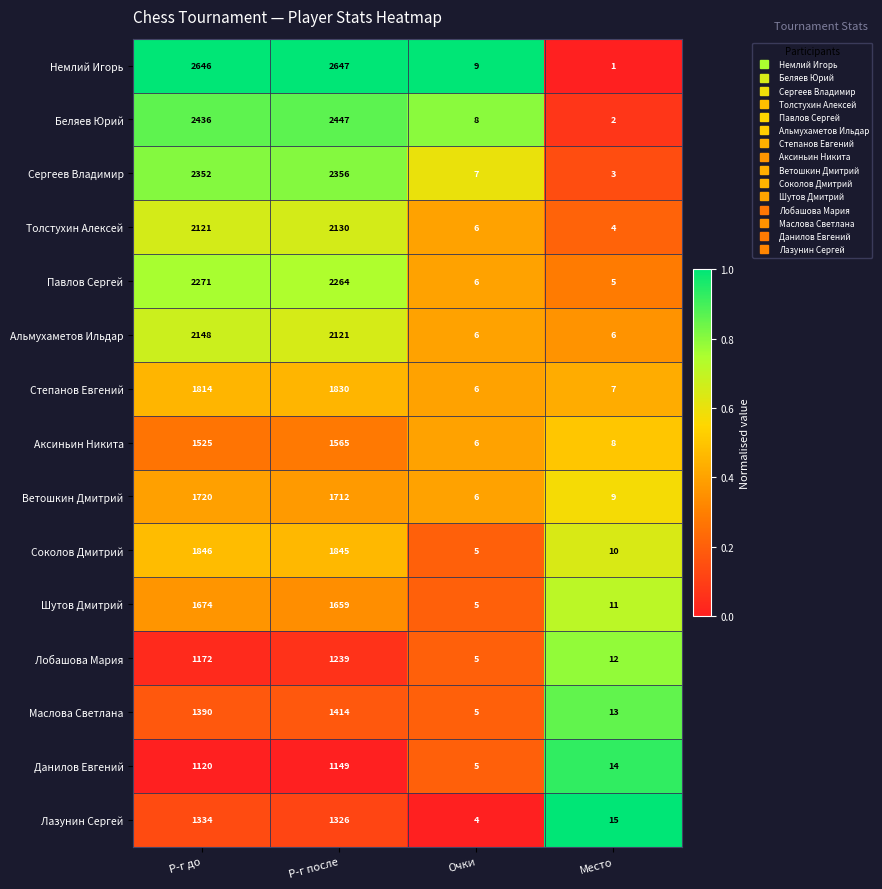

Rank the categories by Беляев Юрий value from highest to lowest.

Р-г после, Р-г до, Очки, Место